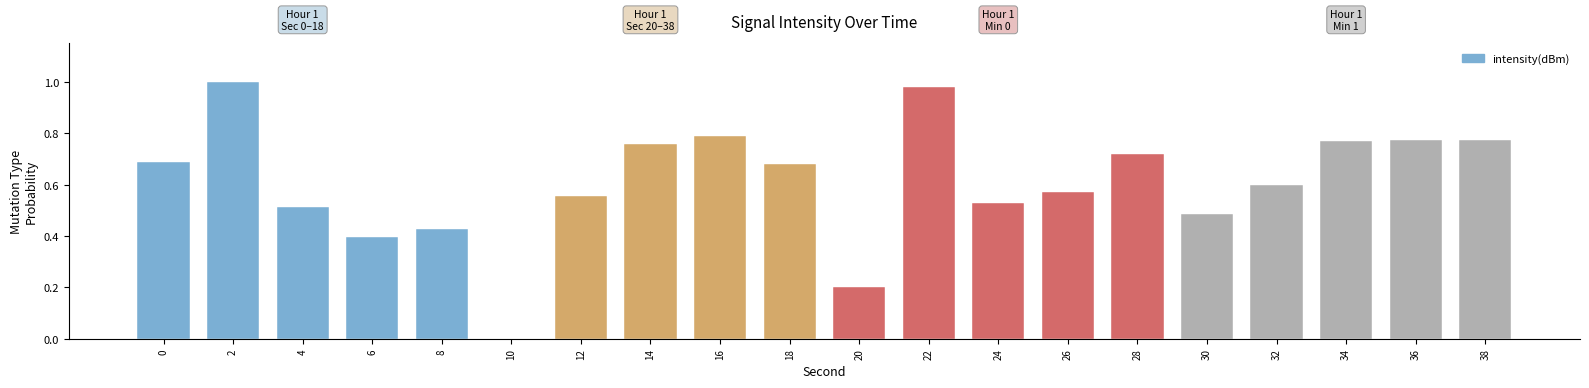

What is the sum of the values at 24 and 16?

1.3